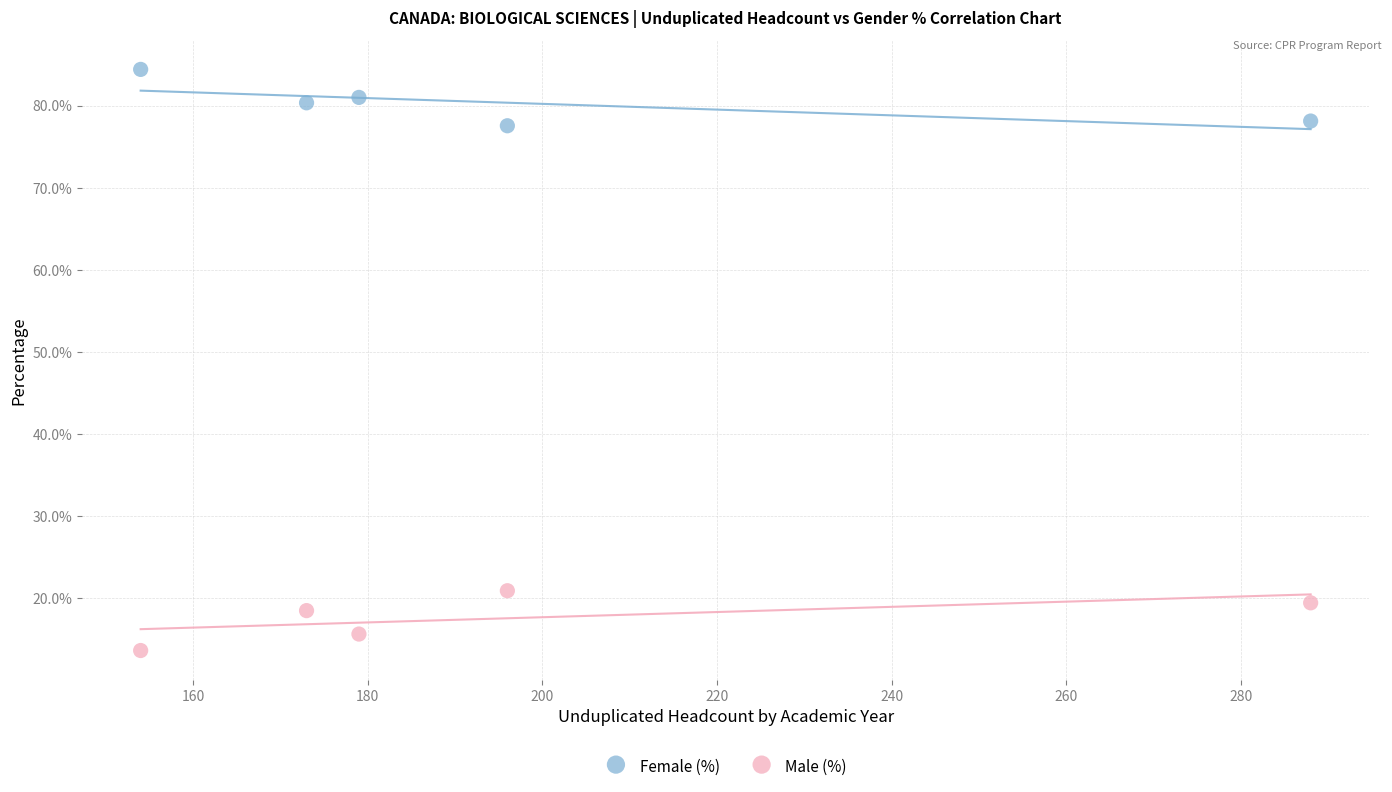

Which series contains the highest Y value?

Female (%)